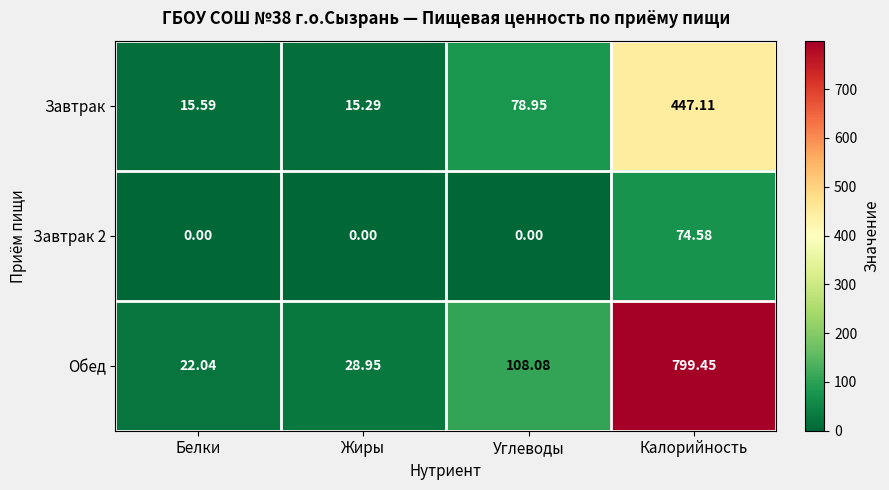

Count the number of categories in the chart.

4